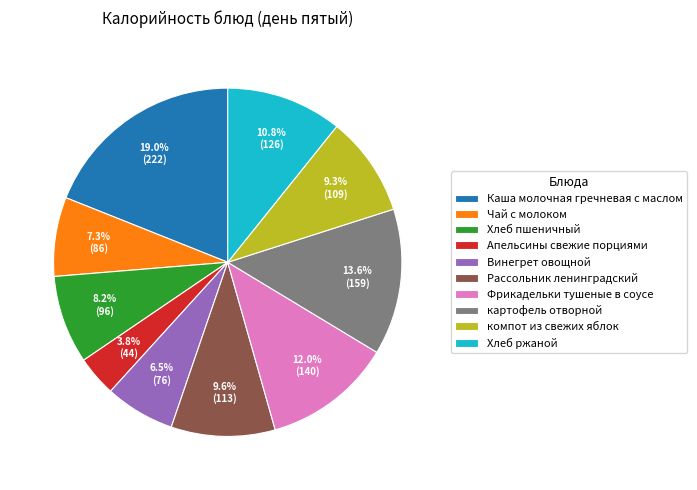

Between Фрикадельки тушеные в соусе and Винегрет овощной, which is larger?

Фрикадельки тушеные в соусе